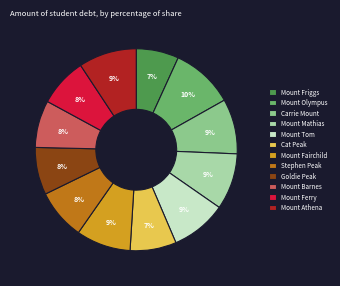

The Mount Athena slice represents 17% of the pie. True or false?

False